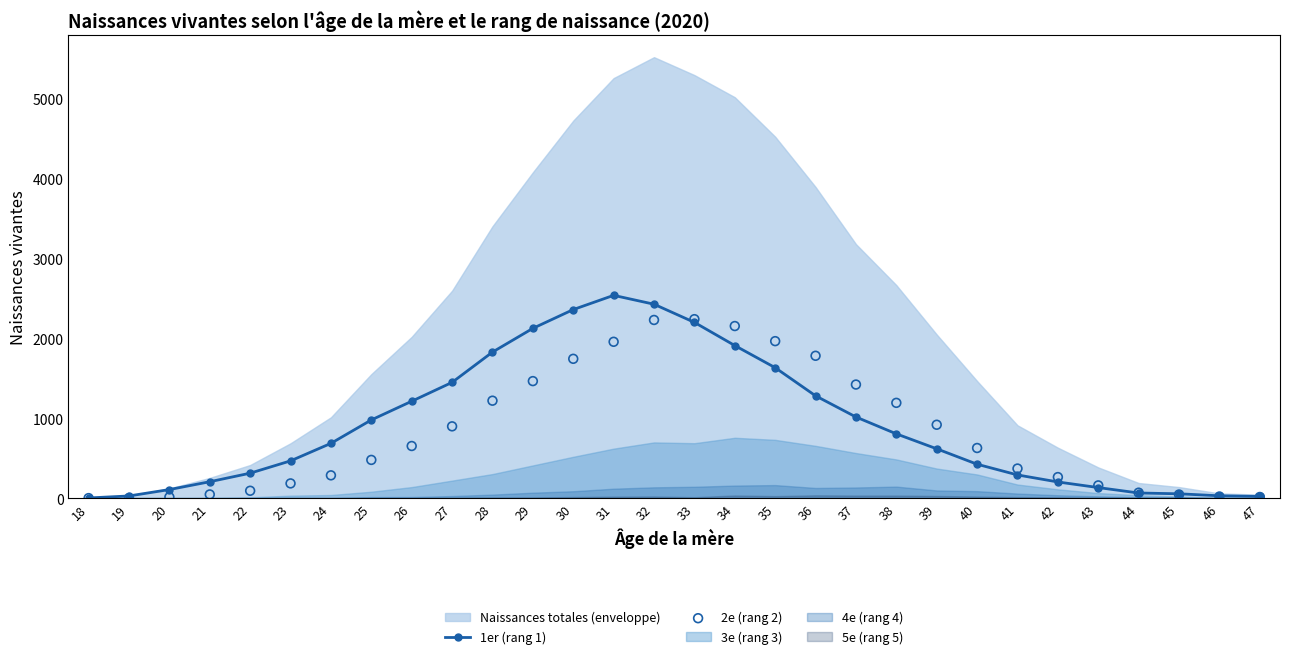

Is the value of 1er (rang 1) at 21 greater than the value of 2e (rang 2) at 38?

No